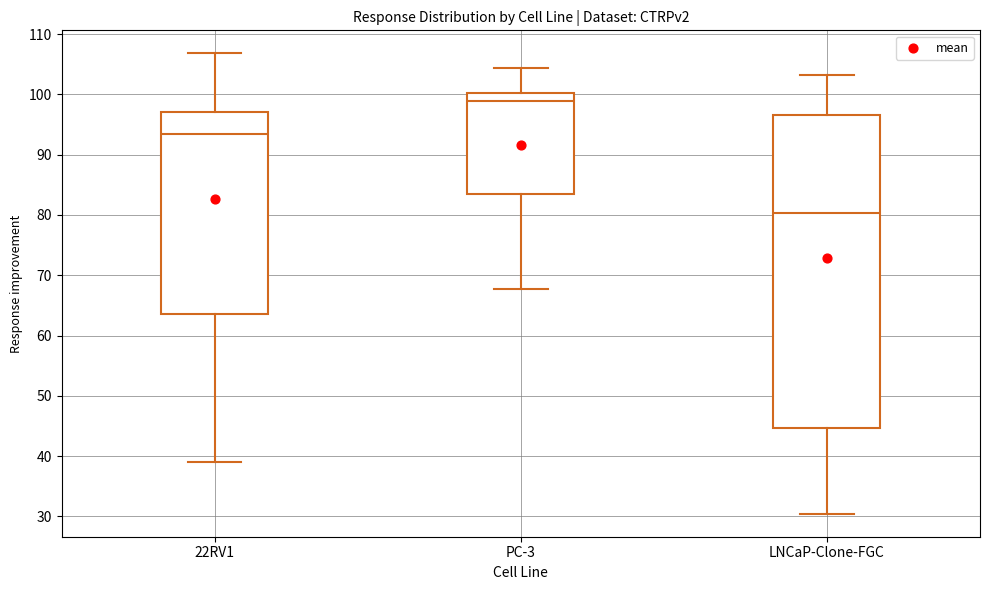

Reading left to right, transcribe this box plot: for each box, give where its median line is, the range the box spans, and where its two whiskers end, as read against the y-axis. The values are not printed on the chart, so give them approximately, as read against the axis.

22RV1: median 93, box 64 to 97, whiskers 39 to 107
PC-3: median 99, box 84 to 100, whiskers 68 to 104
LNCaP-Clone-FGC: median 80, box 45 to 97, whiskers 30 to 103